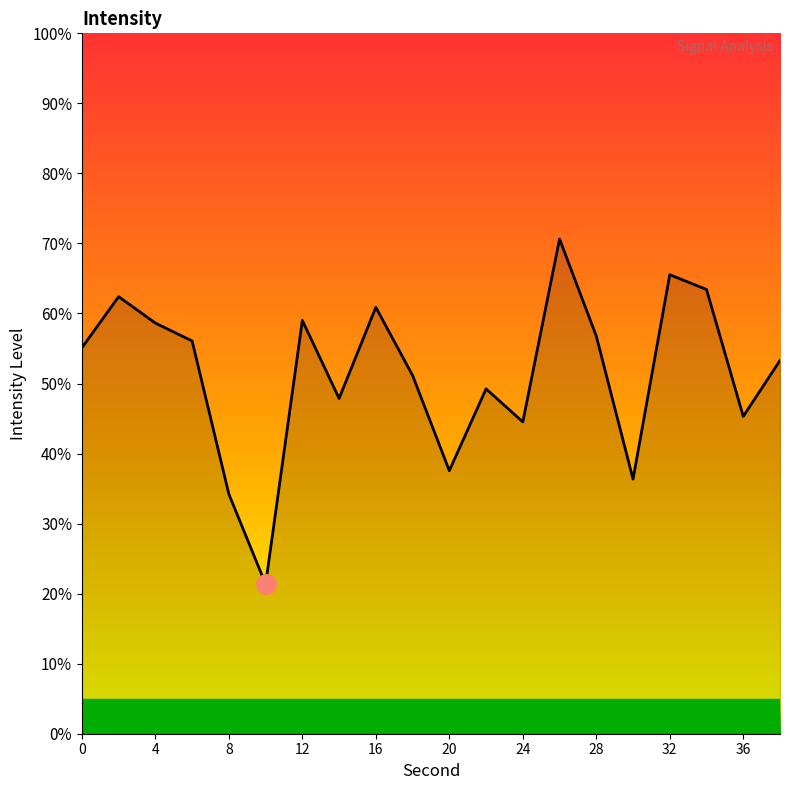

What is the greatest value displayed?

70.6